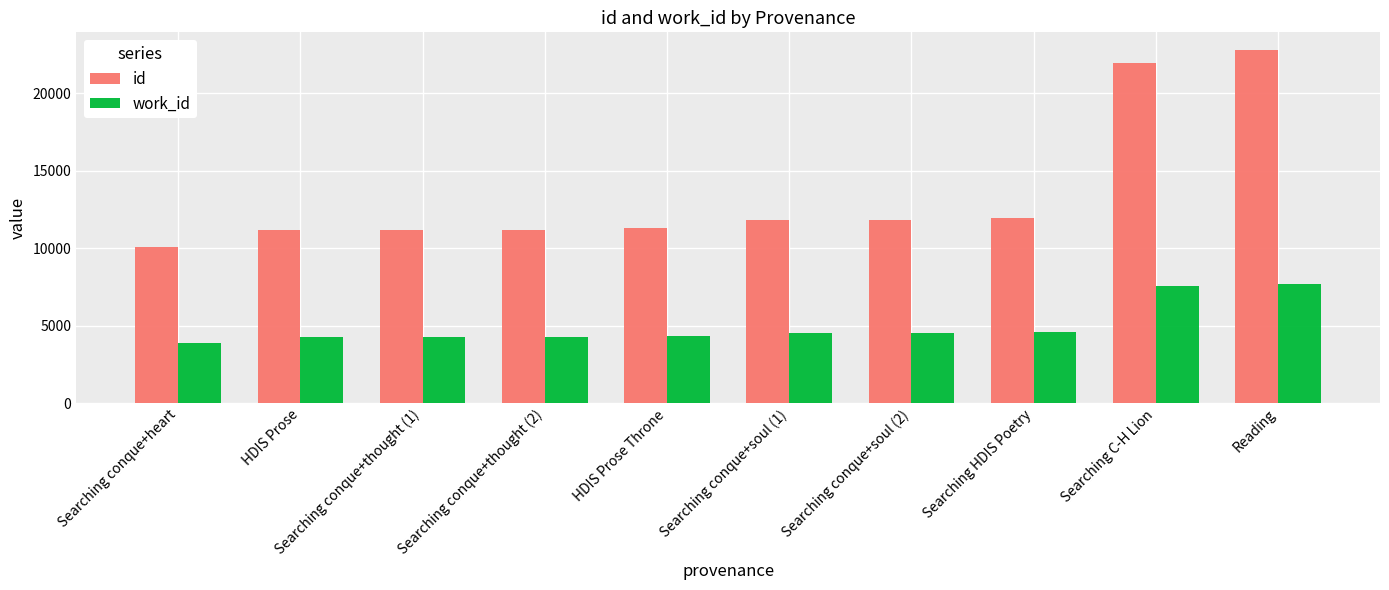

At Searching conque+thought (2), list the series in order from smallest to largest.

work_id, id